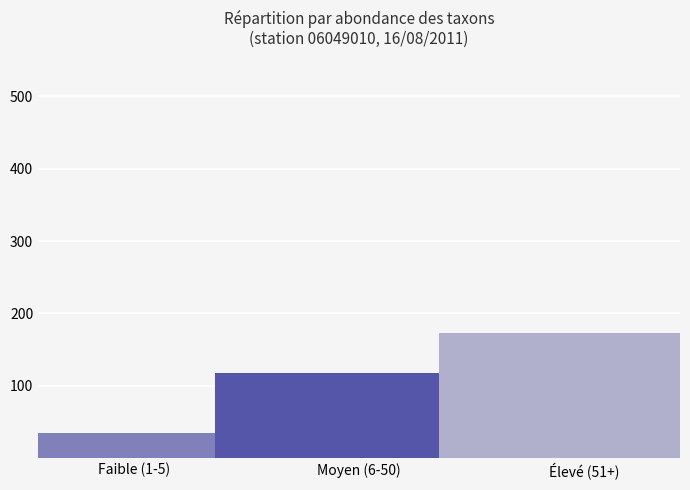

Reading left to right, list all the values displayed in this chart.

Faible (1-5)=34	Moyen (6-50)=117	Élevé (51+)=173